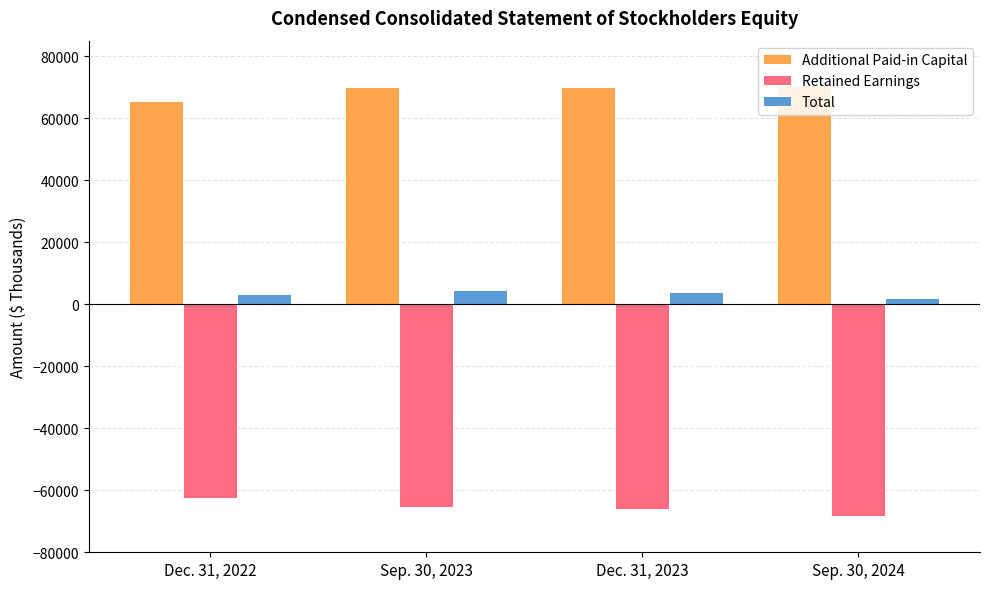

How many groups of bars are there?

4